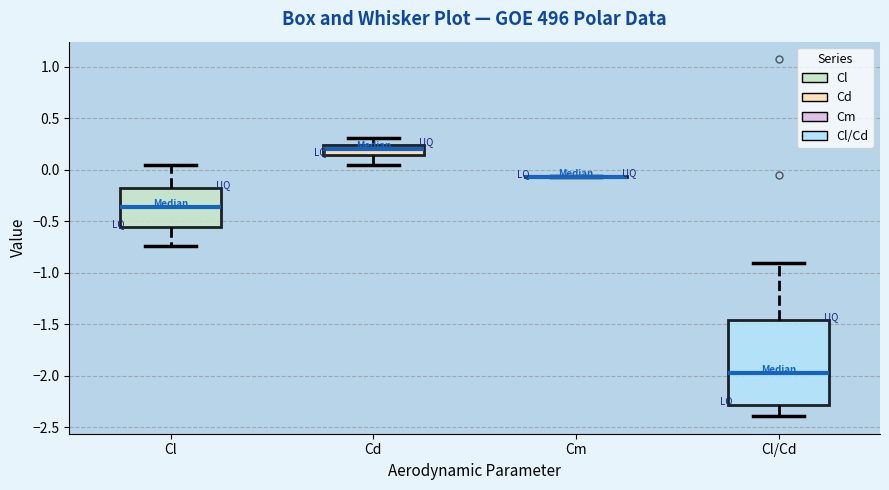

Reading left to right, read every box against the y-axis: the position of its median line, the range the box covers, and the ends of its whiskers. The values are not printed on the chart, so give them approximately, as read against the axis.

Cl: median -0.35, box -0.55 to -0.20, whiskers -0.75 to 0.05
Cd: median 0.20, box 0.15 to 0.25, whiskers 0.05 to 0.30
Cm: box collapsed to a line at -0.05, whiskers -0.05 to -0.05
Cl/Cd: median -2.00, box -2.30 to -1.45, whiskers -2.40 to -0.90